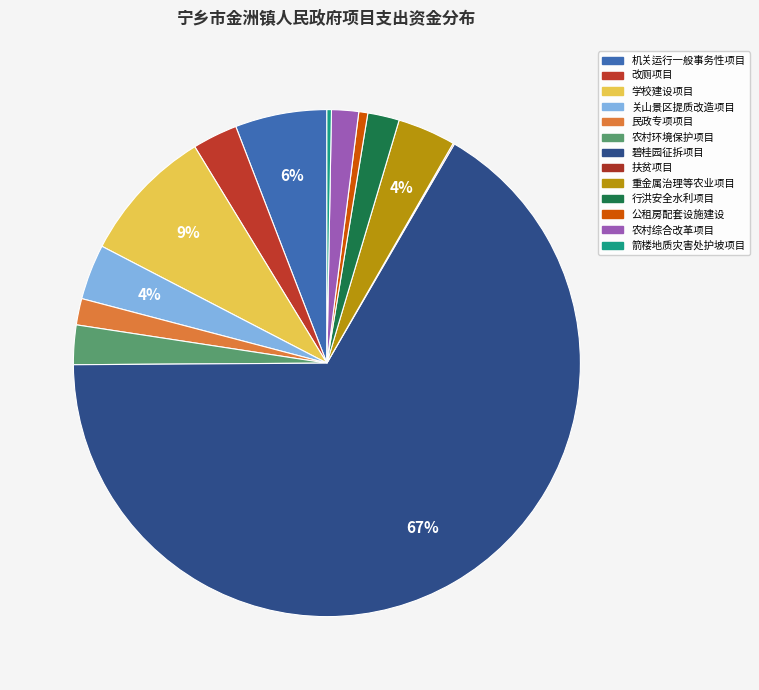

What is the largest slice in the pie chart?

碧桂园征拆项目